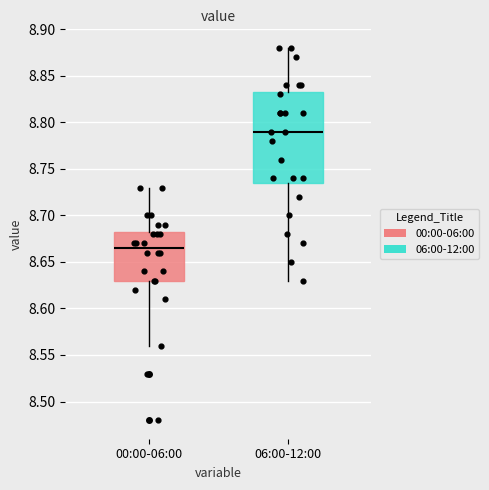

Which box has the highest median line?

06:00-12:00